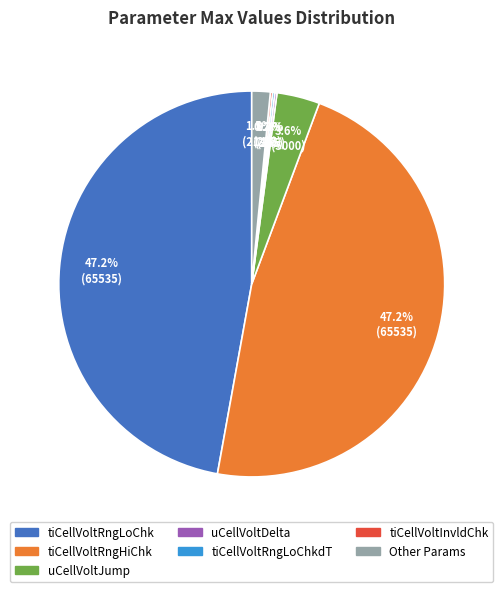

Is there any slice that represents more than half of the pie?

No